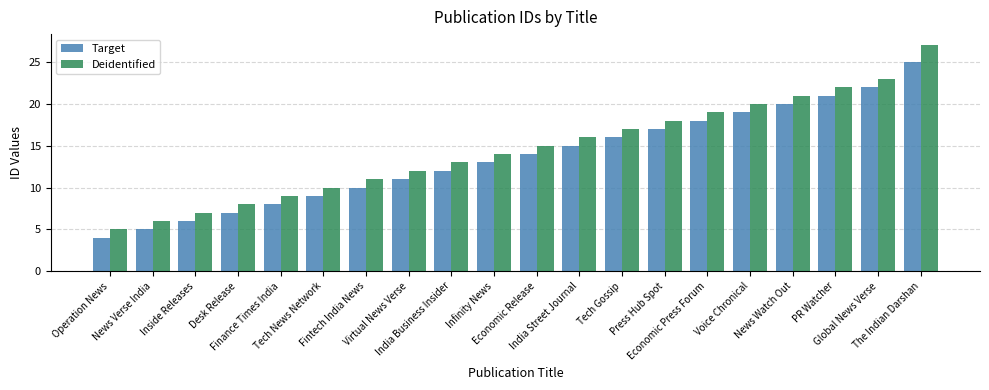

What are all the series names shown in the legend?

Target, Deidentified